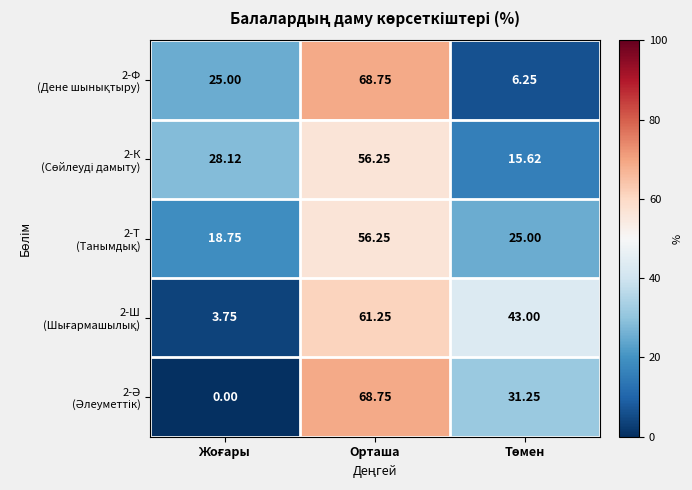

Which label corresponds to the largest value in the chart?

Орташа